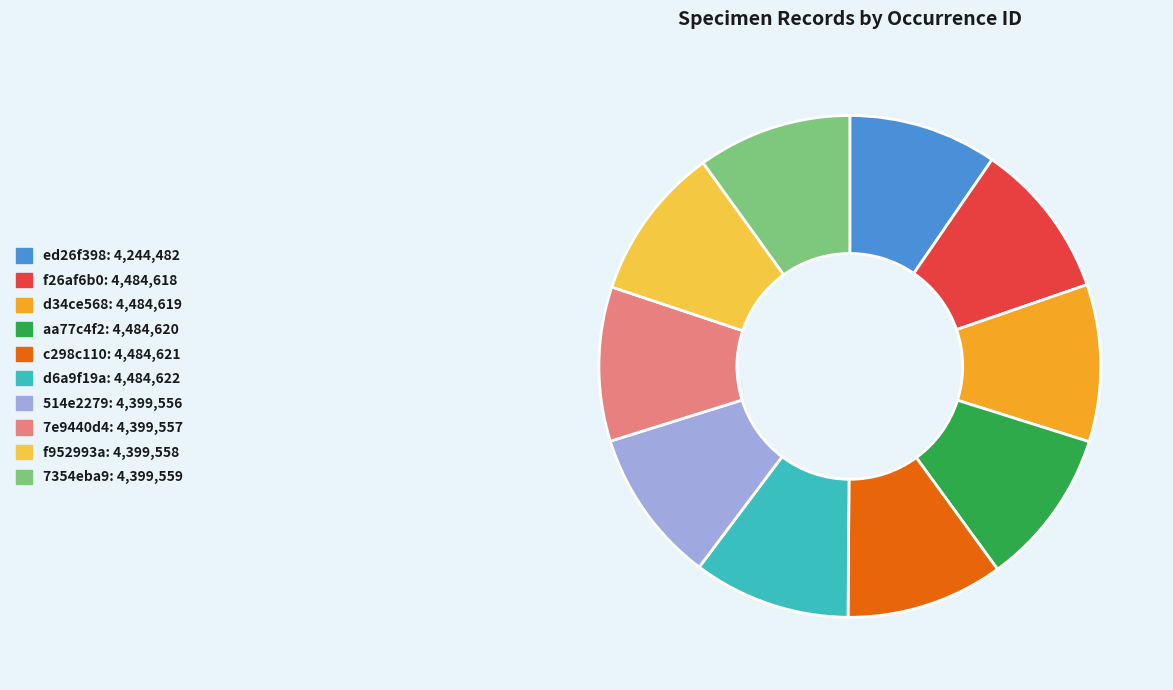

Does aa77c4f2 account for over 50% of the chart?

No